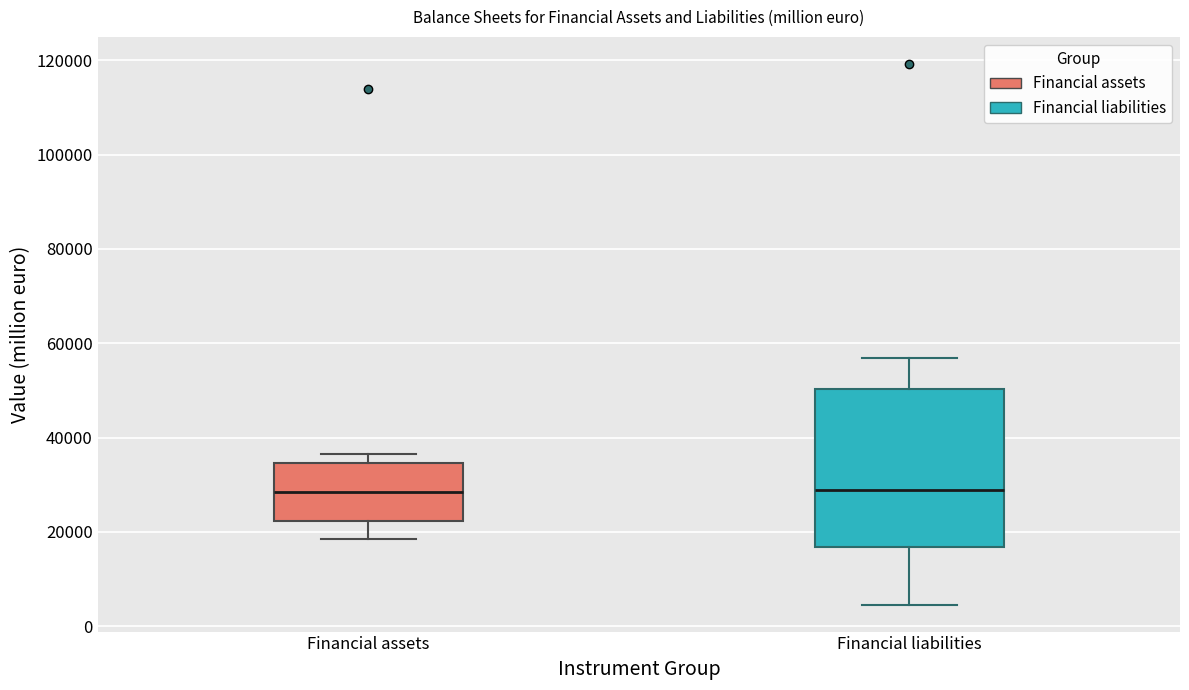

Reading left to right, read every box against the y-axis: the position of its median line, the range the box covers, and the ends of its whiskers. The values are not printed on the chart, so give them approximately, as read against the axis.

Financial assets: median 28000, box 22000 to 34000, whiskers 18000 to 36000
Financial liabilities: median 28000, box 16000 to 50000, whiskers 4000 to 56000